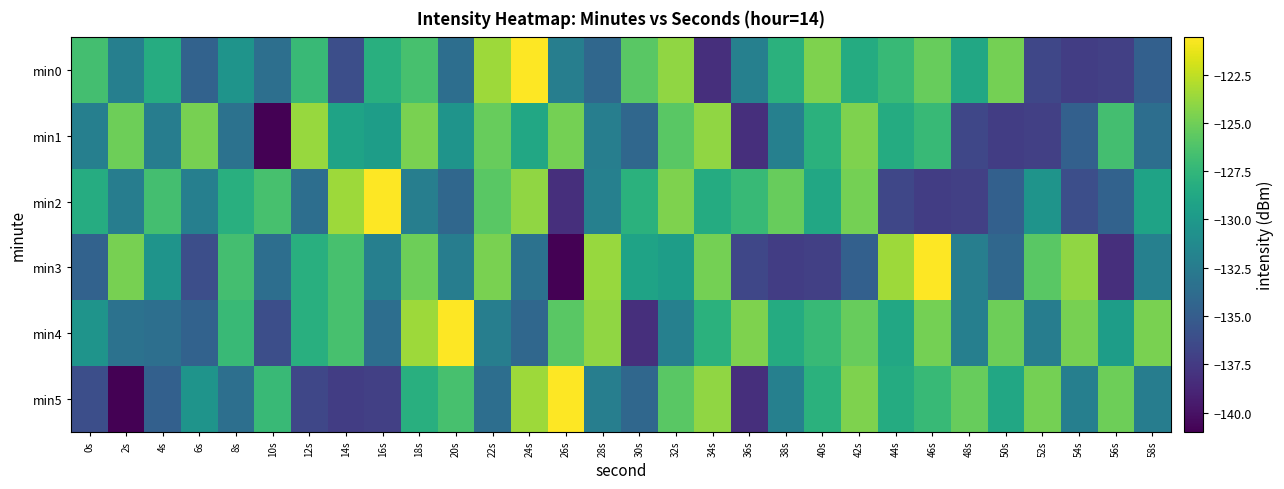

At which category is the sum across all series the highest?

18s